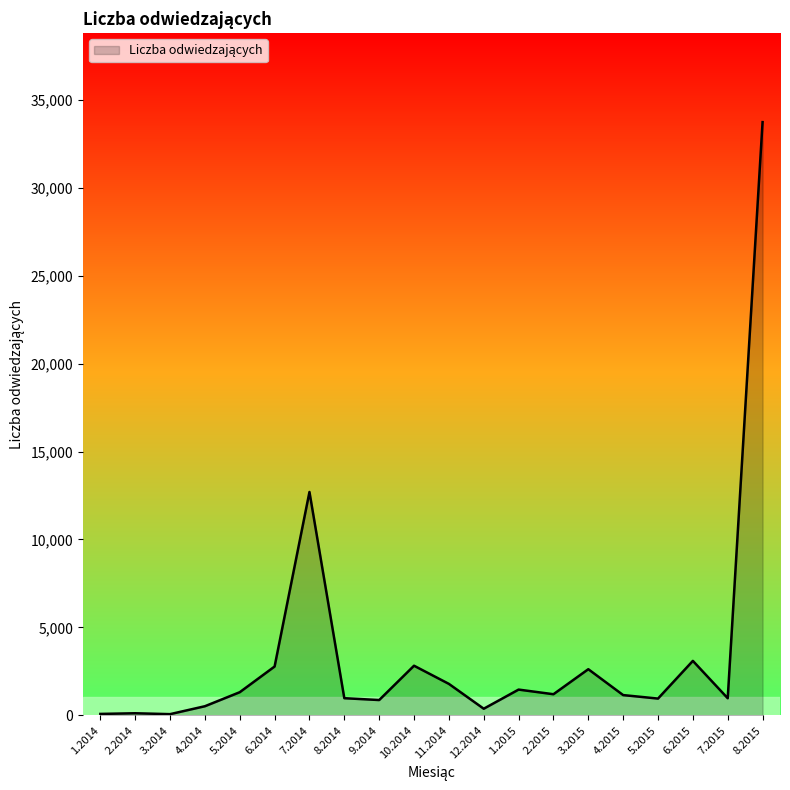

How many series are shown in this chart?

1